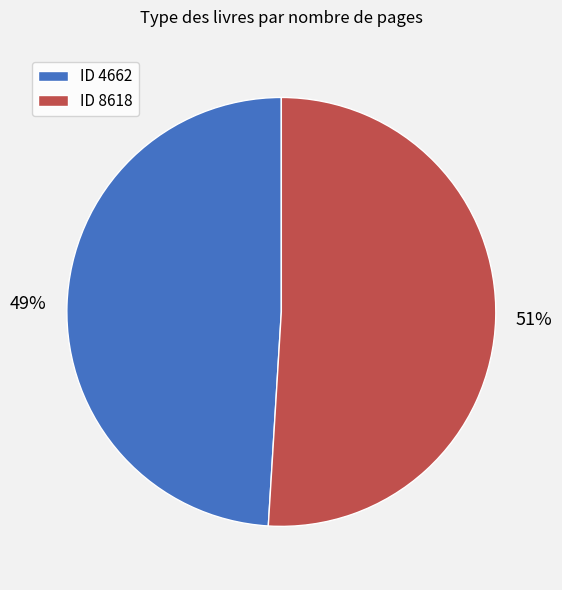

Combined, do ID 4662 and ID 8618 account for over 50%?

Yes